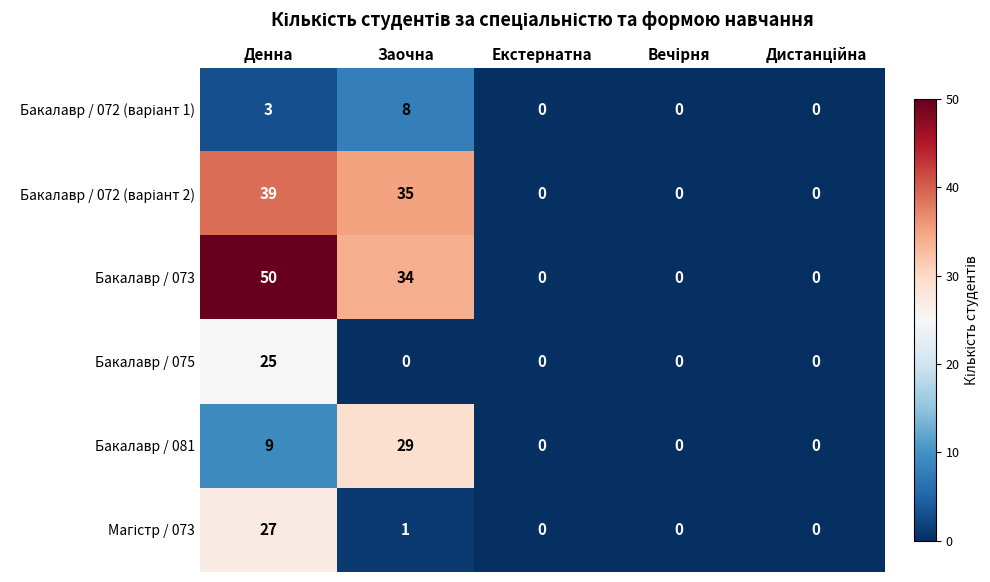

What is the difference between the second highest and second lowest values in the Бакалавр / 073 series?

34